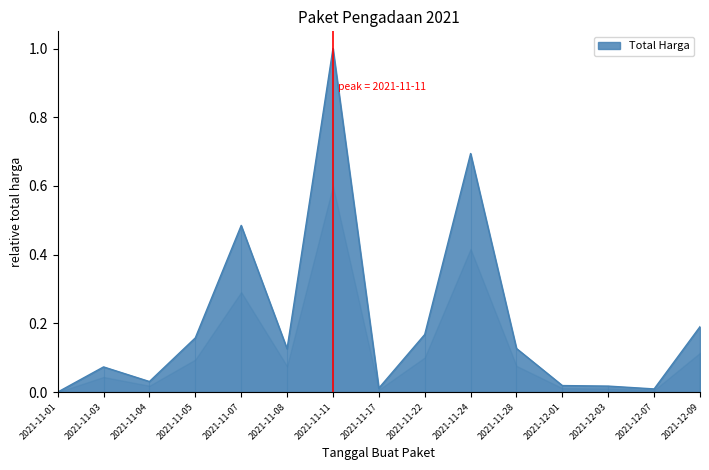

The chart shows a value of 1.0 at 2021-11-11. True or false?

True